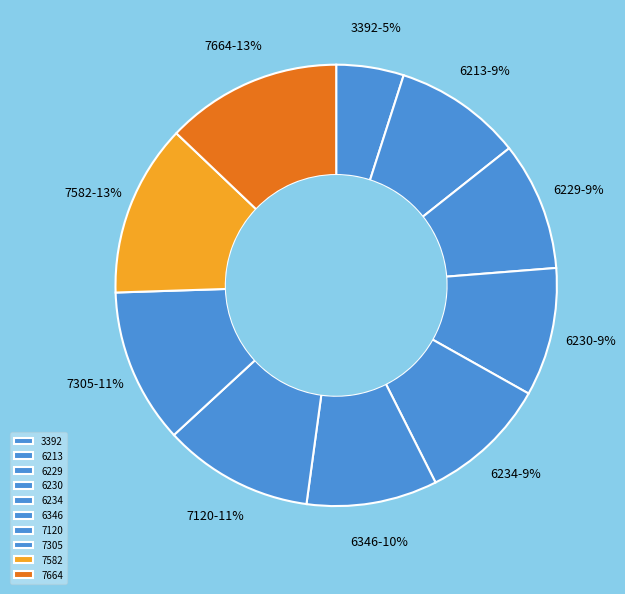

Combined, do 7305 and 3392 account for over 50%?

No